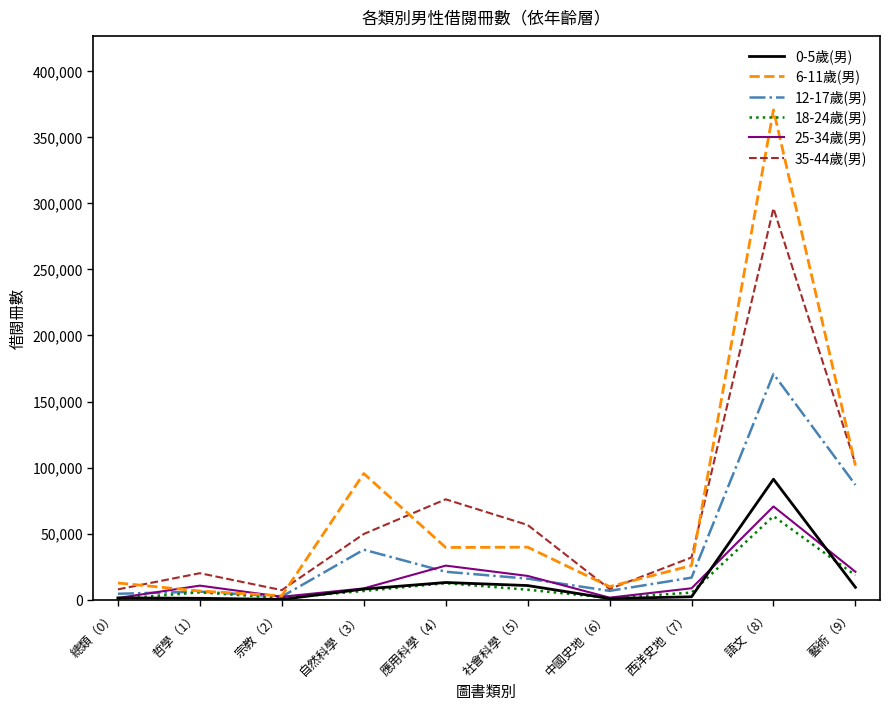

Which series has the largest total across all categories?

6-11歲(男)